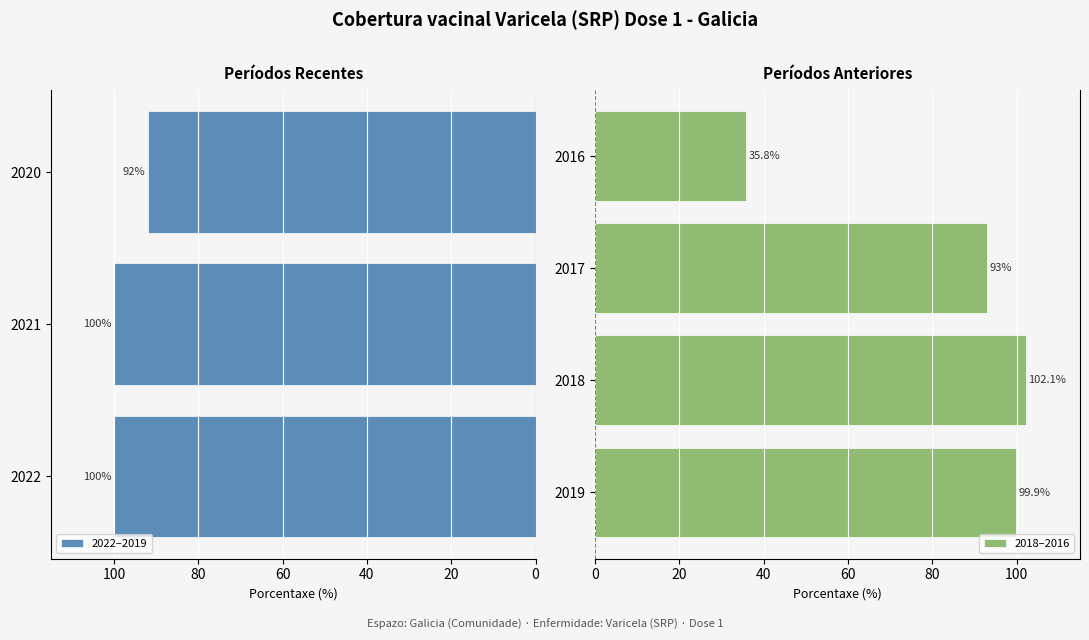

List the labels in order of value, largest first.

2018, 2022, 2021, 2019, 2017, 2020, 2016